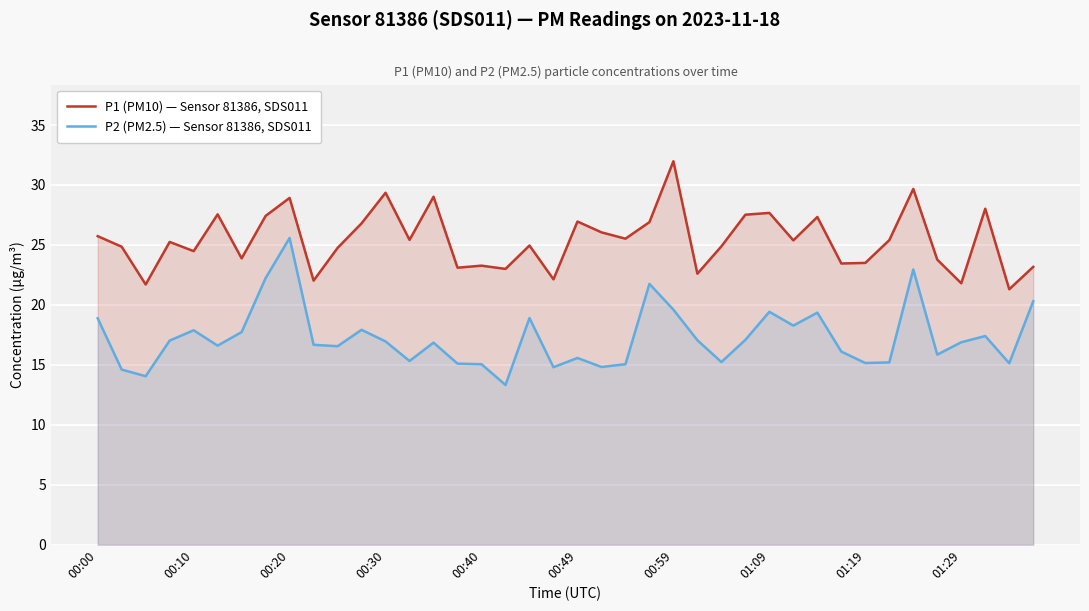

True or false: P1 (PM10) — Sensor 81386, SDS011 and P2 (PM2.5) — Sensor 81386, SDS011 cross at least once.

False